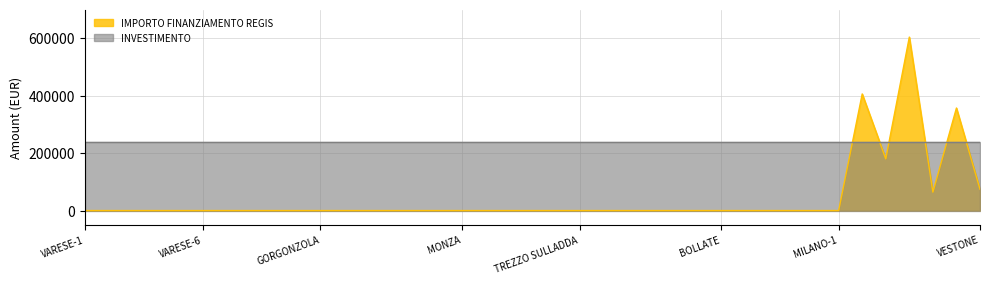

How many lines are shown in the chart?

2